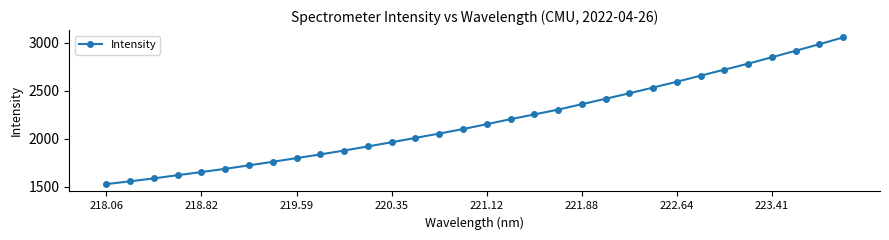

How many lines are shown in the chart?

1